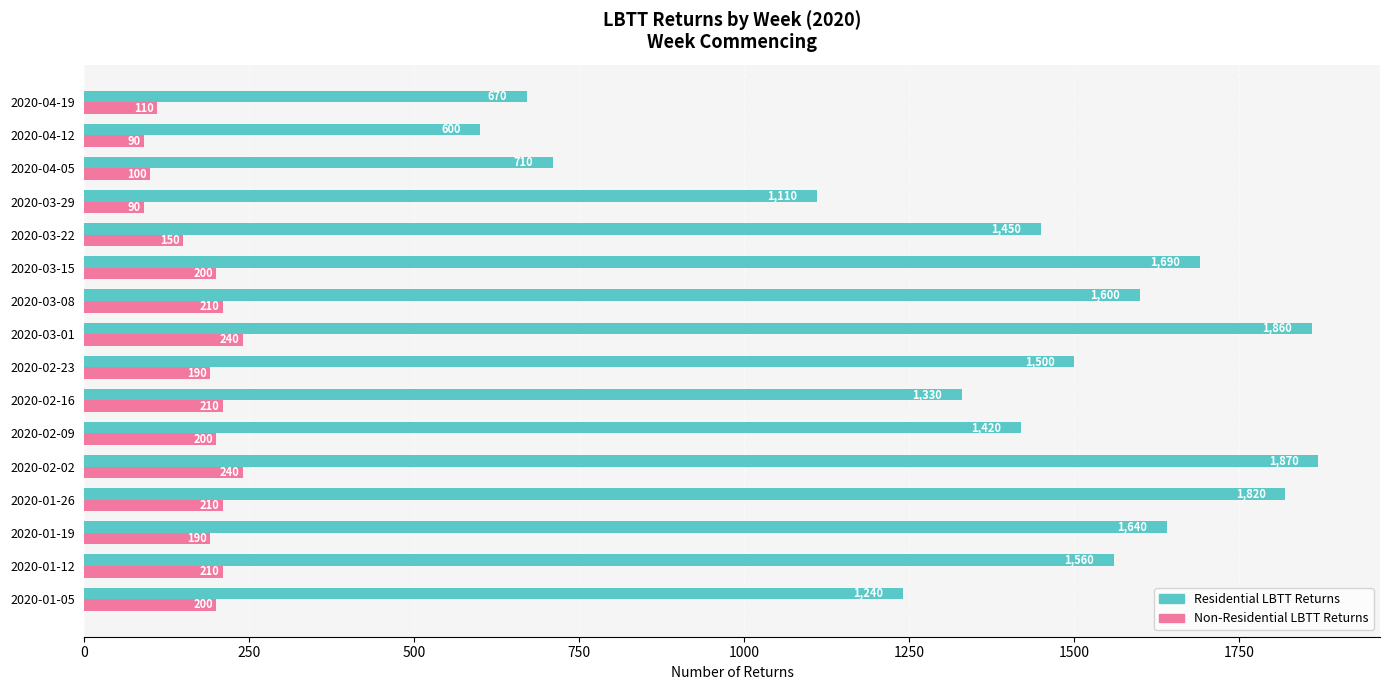

The value of Residential LBTT Returns at 2020-03-08 is 1600. True or false?

True